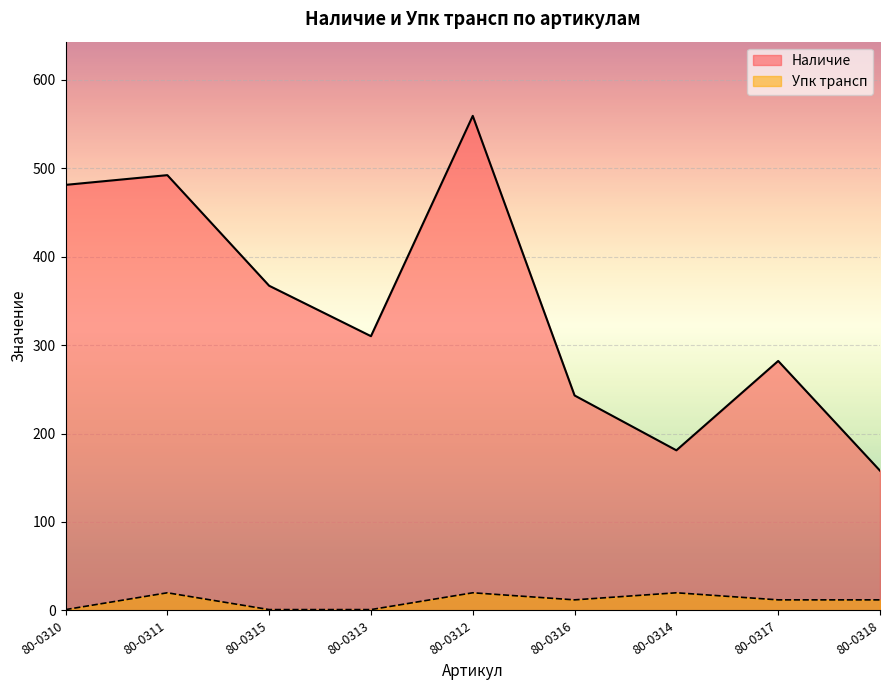

What is the label of the 8th point from the left?

80-0317